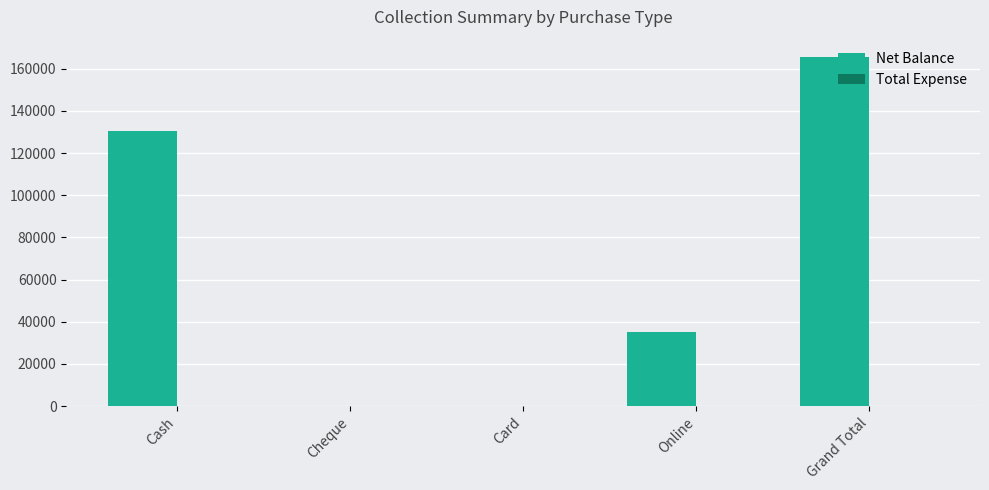

Is it true that the value at Card is 0?

True